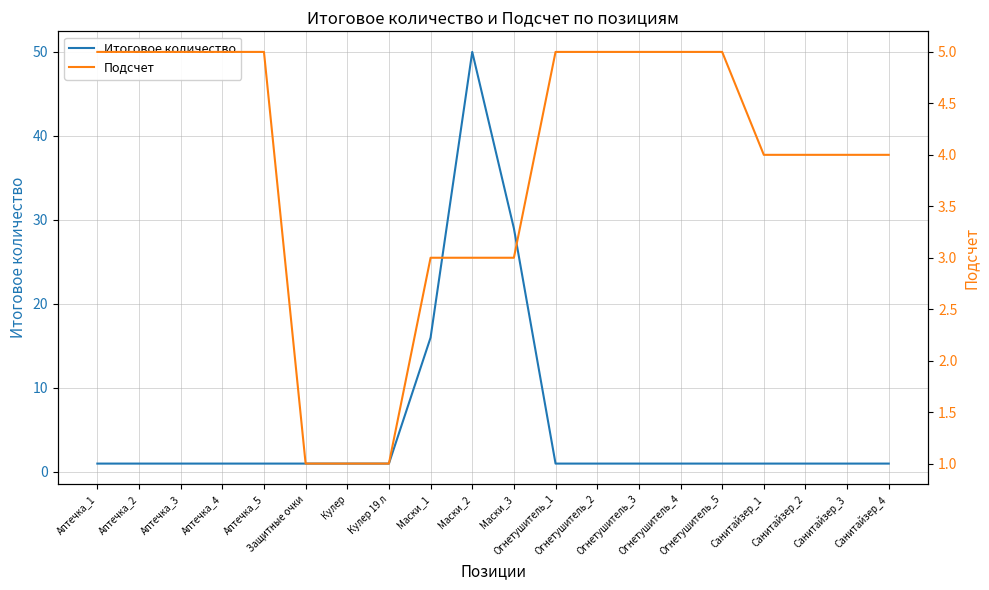

True or false: Итоговое количество has a value of 1 at Кулер 19 л.

False